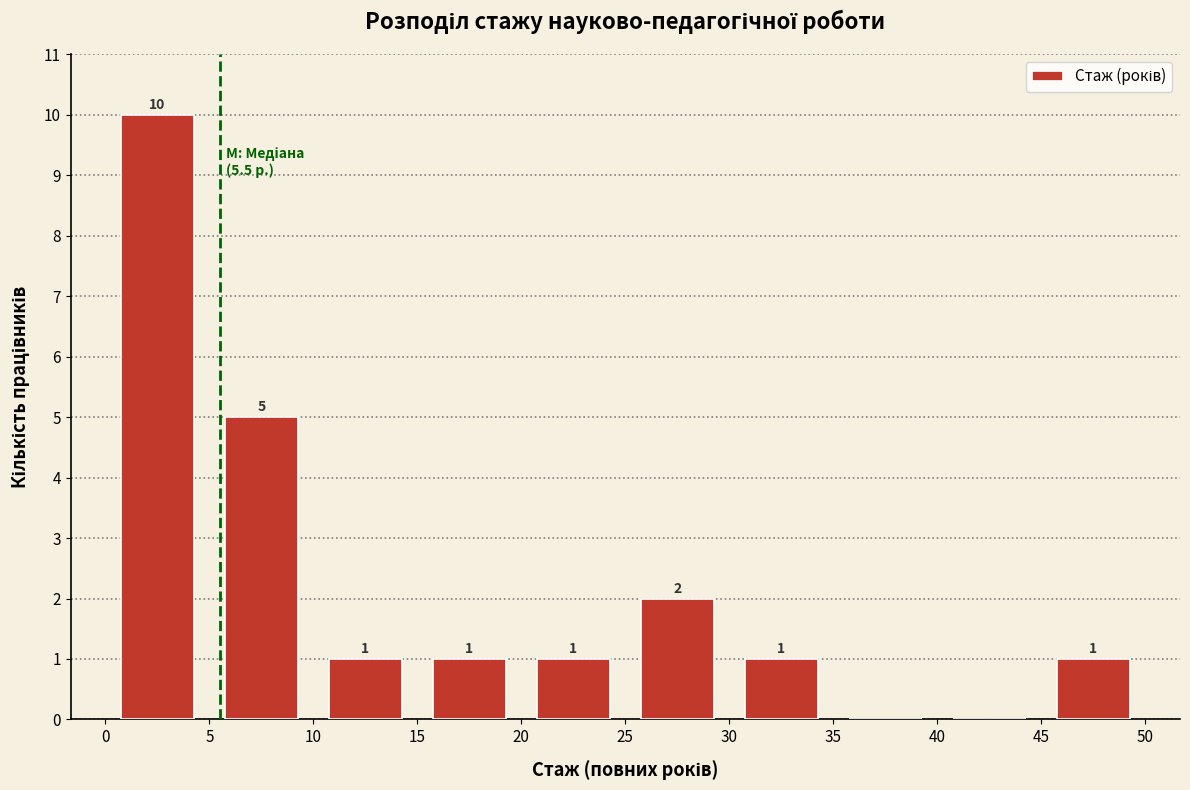

Which range on the x-axis has the tallest bar?

0 to 5